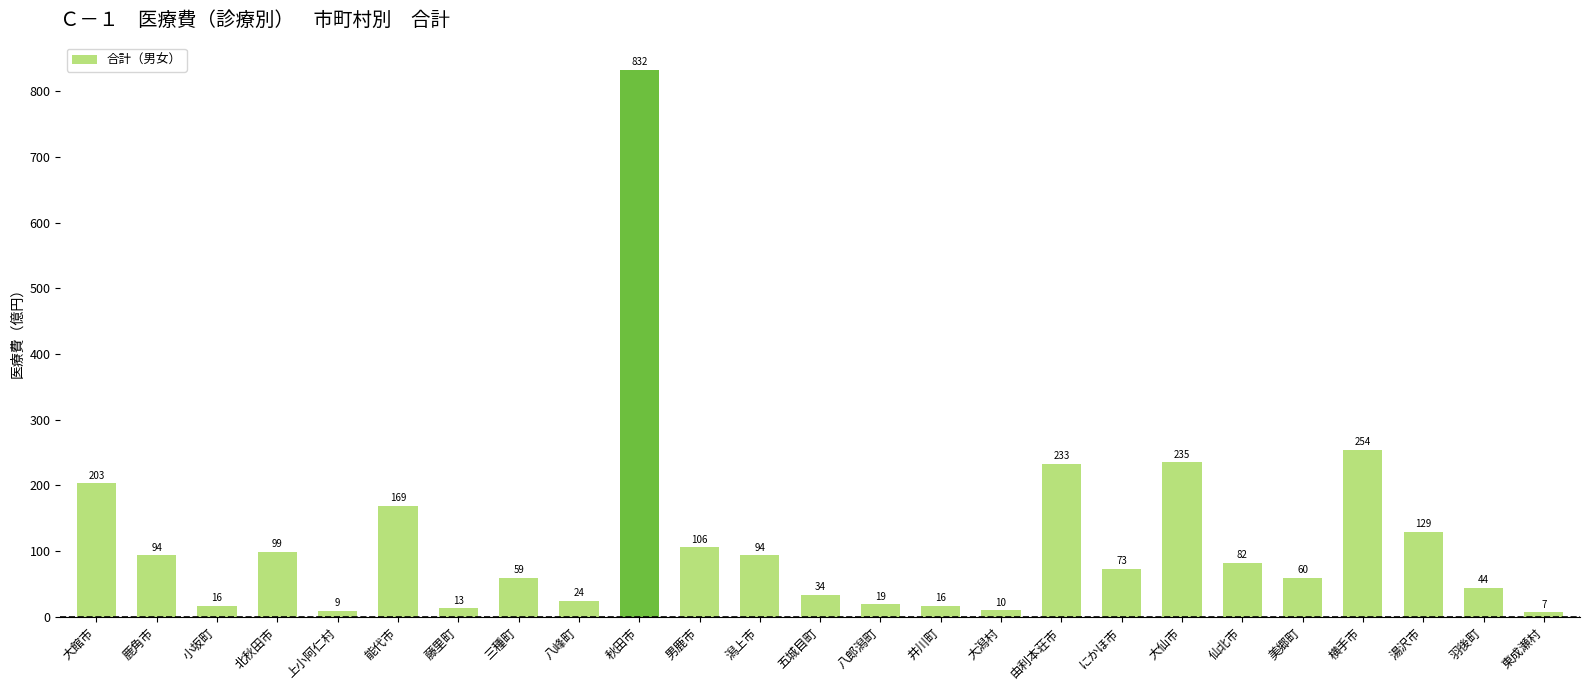

Approximately how many times larger is the value at 羽後町 compared to 男鹿市?

0.4